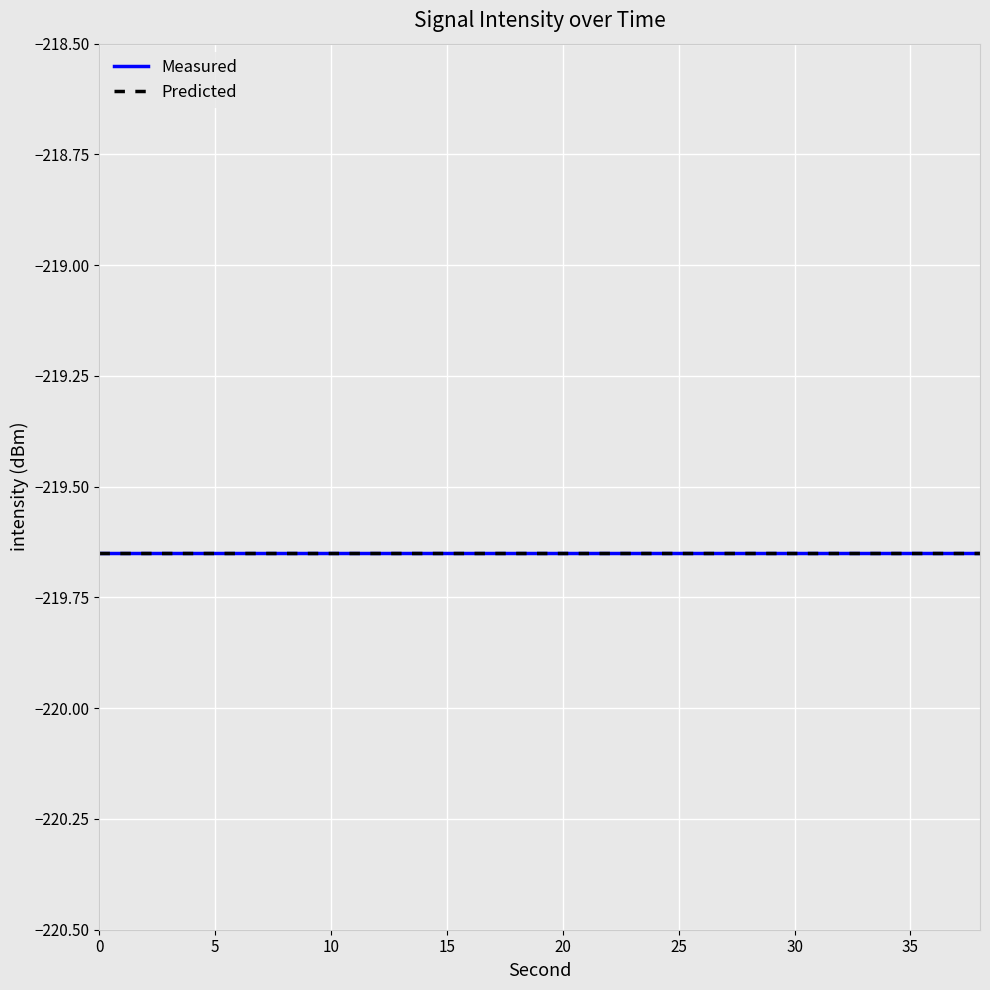

Reading left to right, extract all data points from this chart.

intensity(dBm): 0=-219.6	2=-219.6	4=-219.6	6=-219.6	8=-219.6	10=-219.6	12=-219.6	14=-219.6	16=-219.6	18=-219.6	20=-219.6	22=-219.6	24=-219.6	26=-219.6	28=-219.6	30=-219.6	32=-219.6	34=-219.6	36=-219.6	38=-219.6
second: 0=0.0	2=2.0	4=4.0	6=6.0	8=8.0	10=10.0	12=12.0	14=14.0	16=16.0	18=18.0	20=20.0	22=22.0	24=24.0	26=26.0	28=28.0	30=30.0	32=32.0	34=34.0	36=36.0	38=38.0